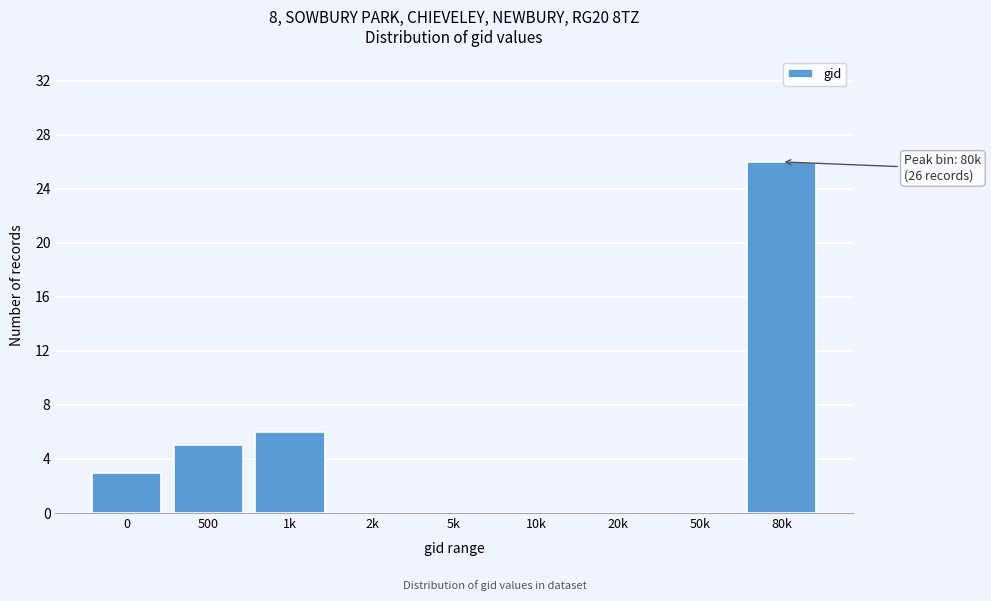

Reading left to right, what are all the values shown in this chart?

0=3	500=5	1k=6	2k=0	5k=0	10k=0	20k=0	50k=0	80k=26